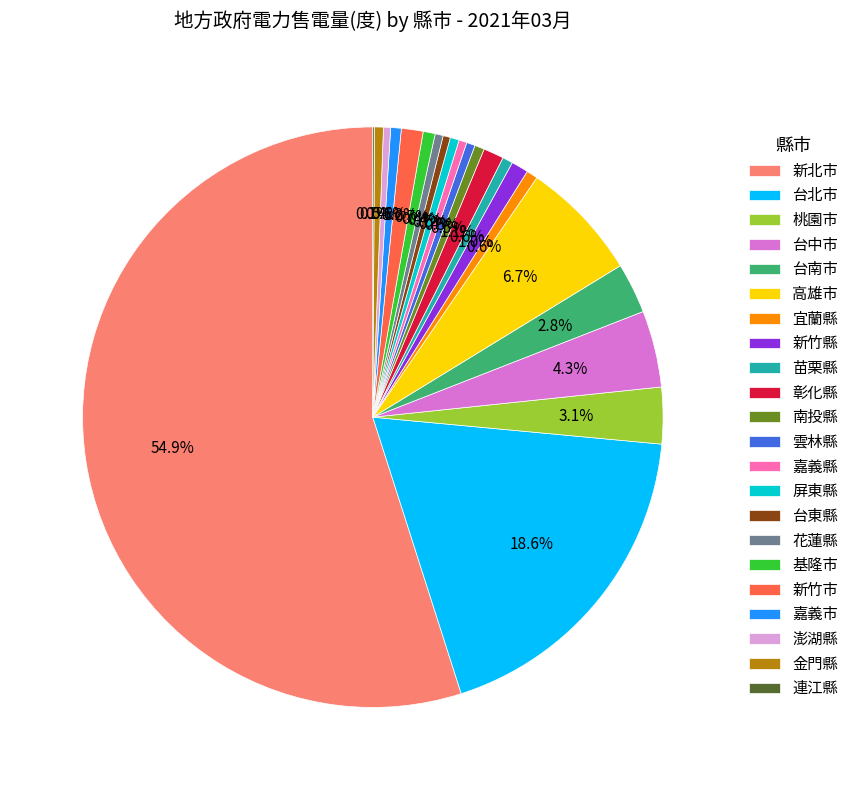

Is the sum of 新北市 and 嘉義縣 greater than half?

Yes